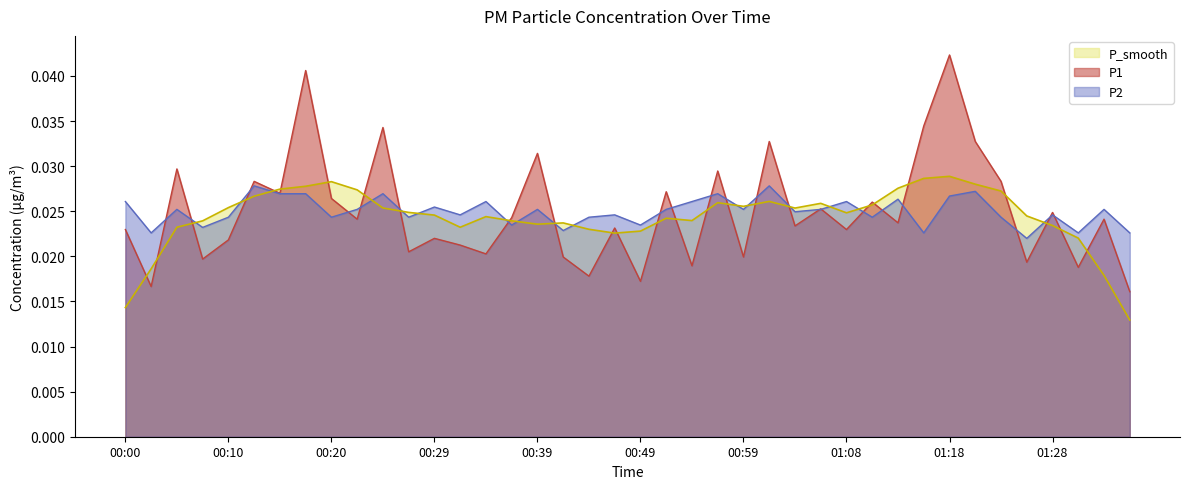

Where do P2 and P1 first cross each other?

00:02 and 00:05